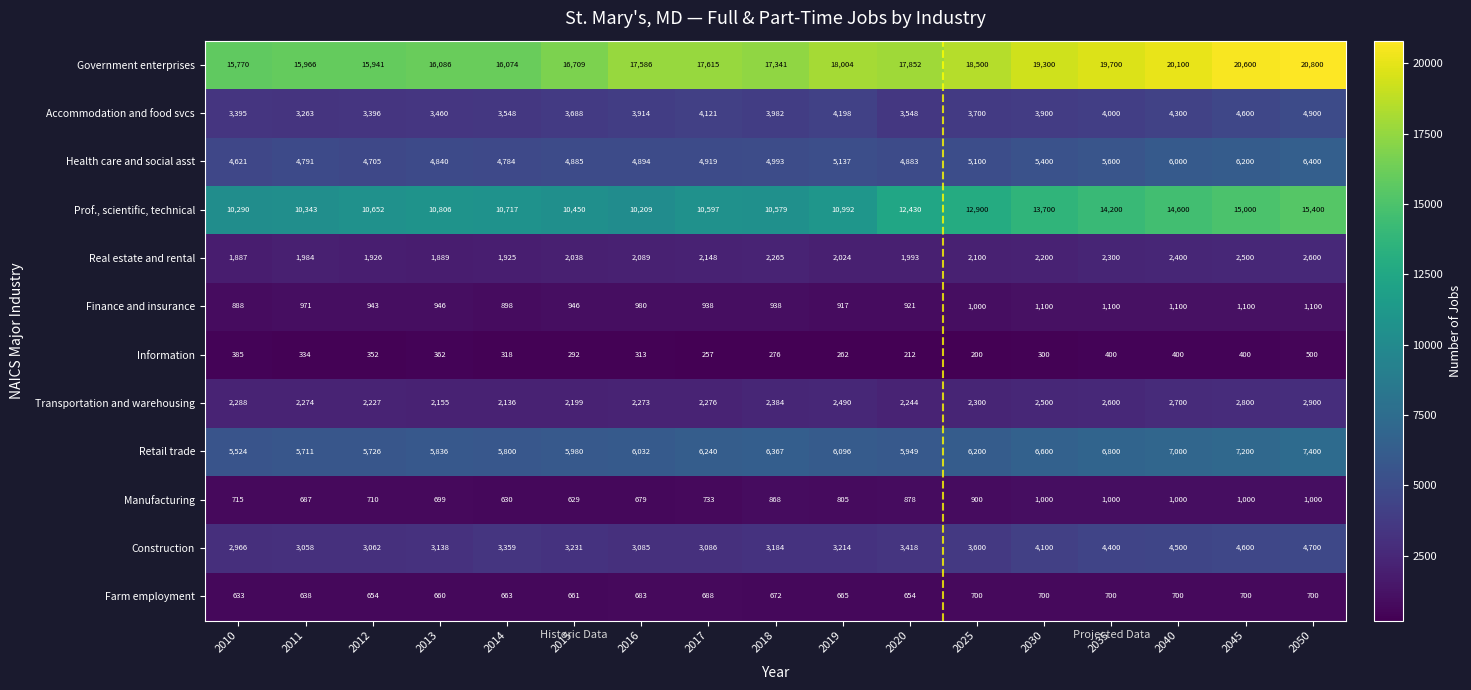

Between 2019 and 2050, which series saw the biggest shift?

Prof., scientific, technical